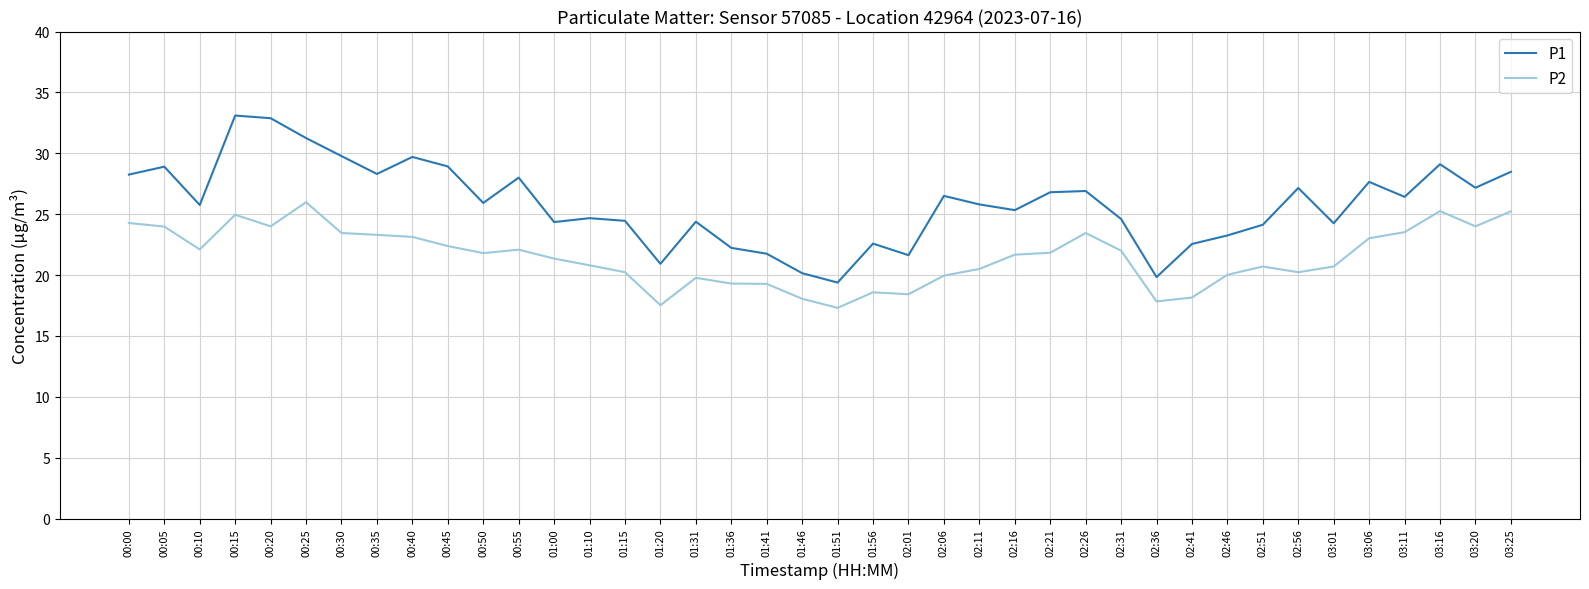

Rank the series at 00:40 from lowest to highest value.

P2, P1